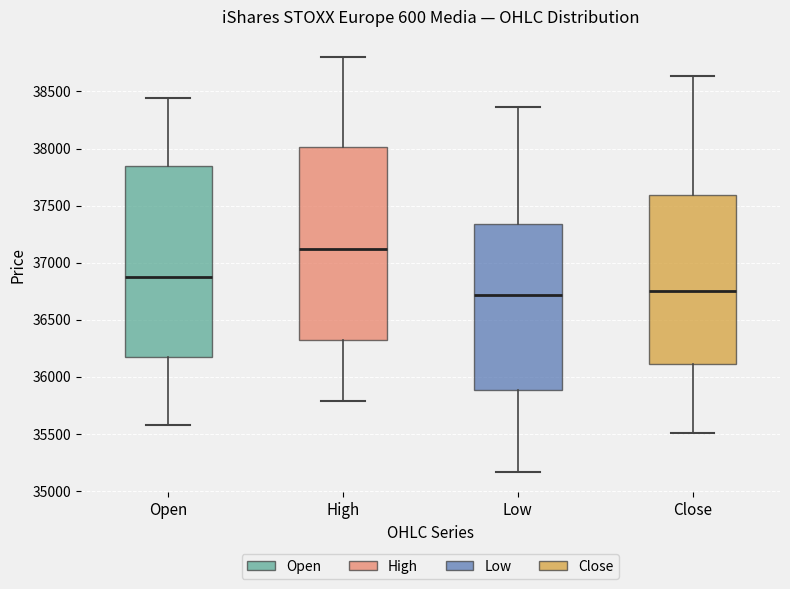

Where does the lower whisker of the box for Open end on the y-axis? The values are not printed on the chart, so give them approximately, as read against the axis.

35600